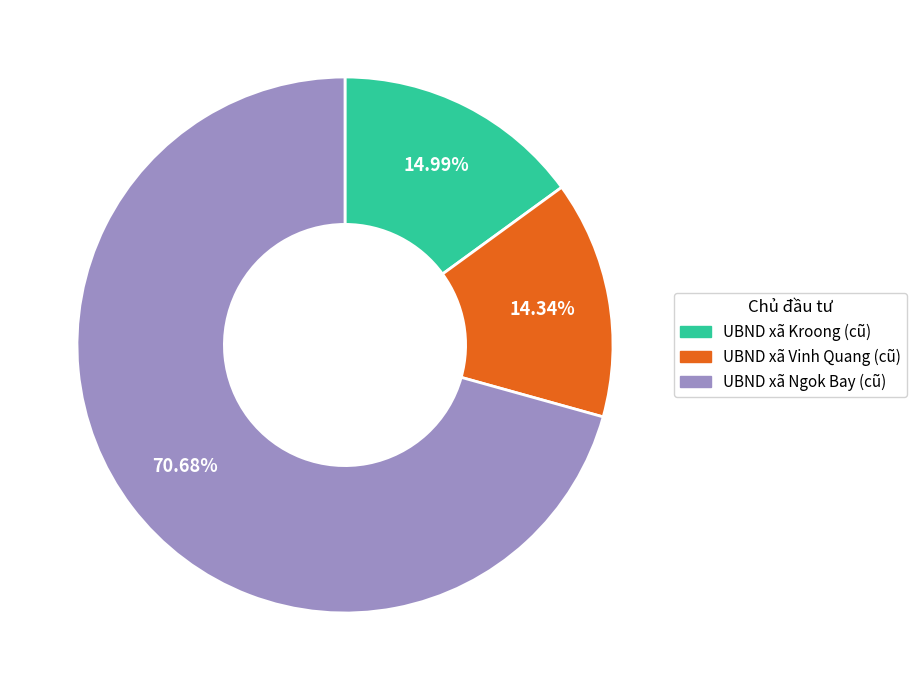

Count the number of slices in the pie.

3